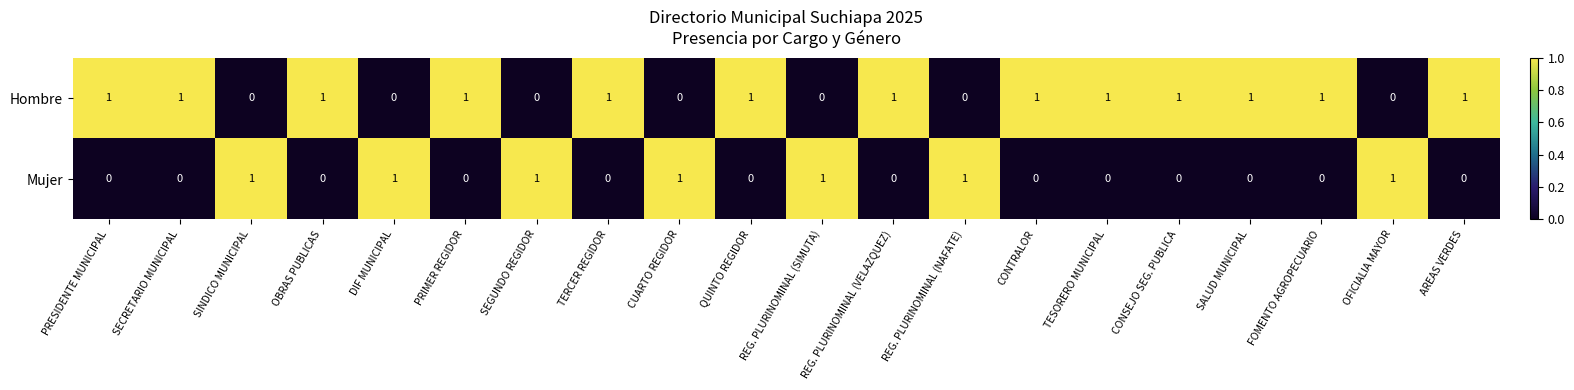

Rank the series by their average value, from highest to lowest.

Hombre, Mujer